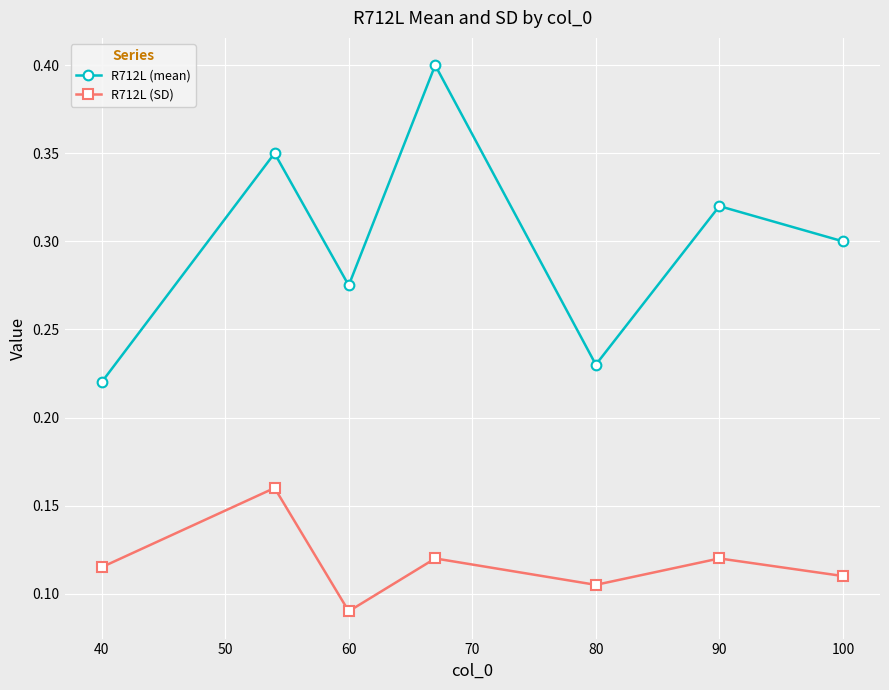

What are all the series names shown in the legend?

R712L (mean), R712L (SD)